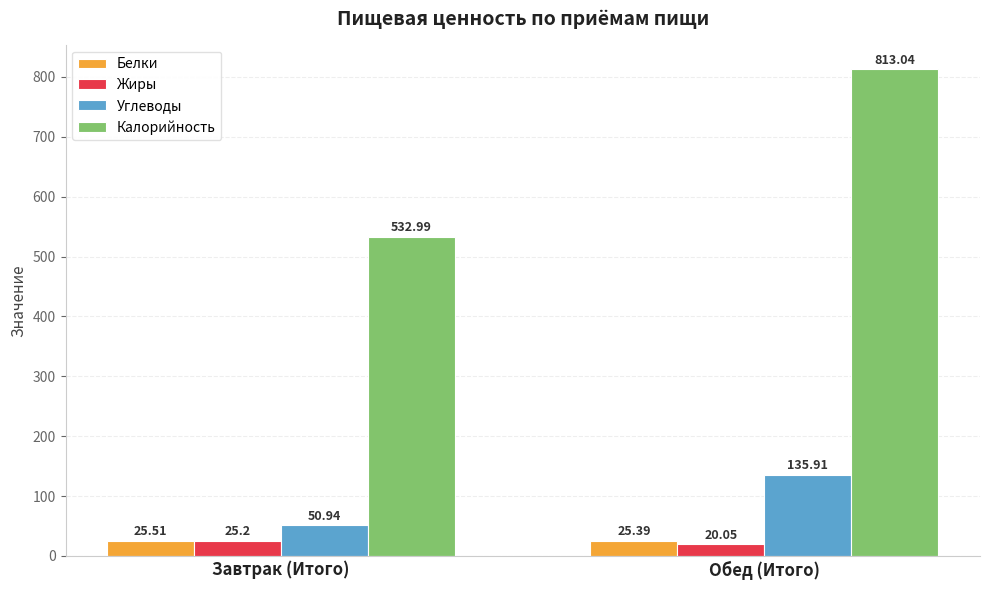

Reading left to right, extract all data points from this chart.

Белки: Завтрак (Итого)=25.5	Обед (Итого)=25.4
Жиры: Завтрак (Итого)=25.2	Обед (Итого)=20.1
Углеводы: Завтрак (Итого)=50.9	Обед (Итого)=135.9
Калорийность: Завтрак (Итого)=533.0	Обед (Итого)=813.0